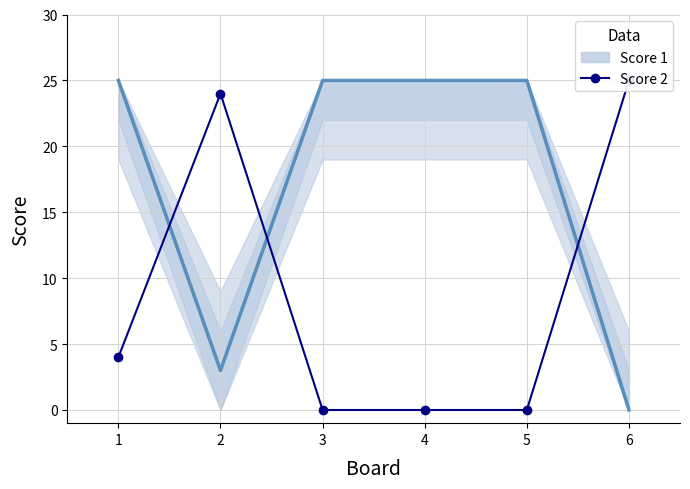

What is the average value of the Score 1 series?

17